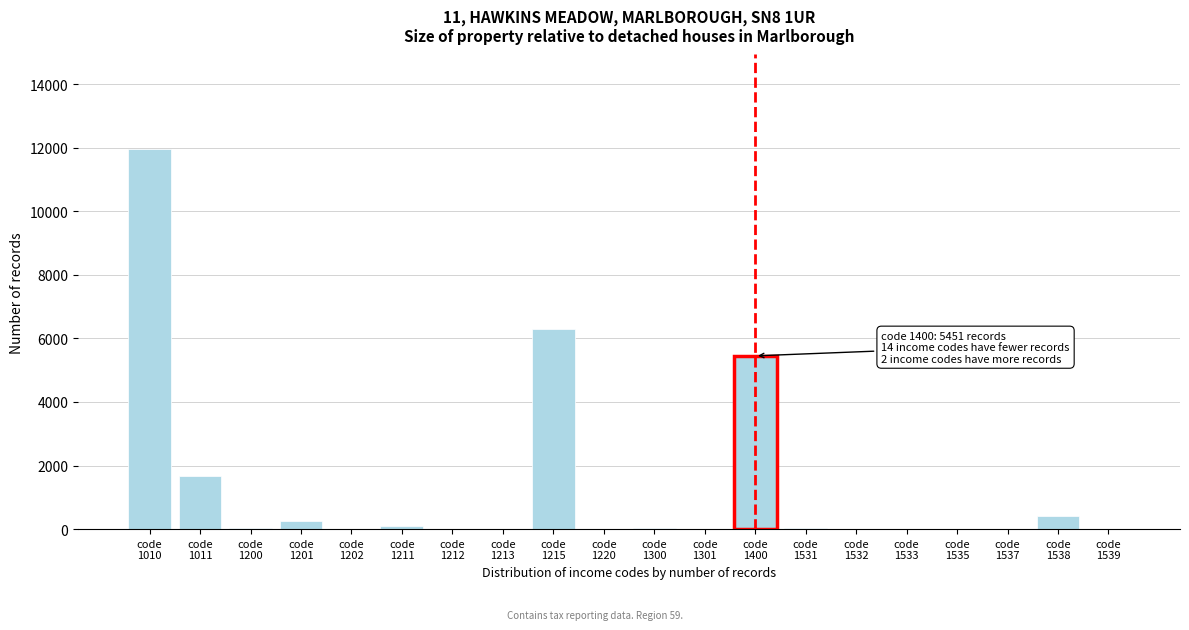

What is the greatest value displayed?

11946